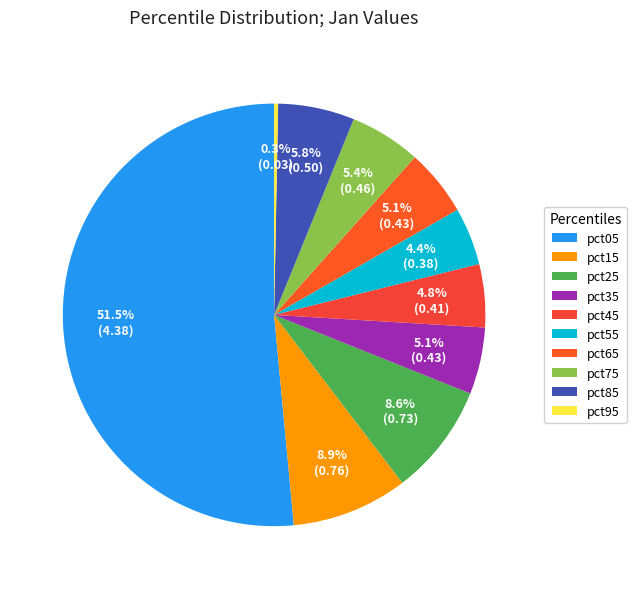

To the nearest percent, what is the combined percentage of pct25 and pct05?

60%